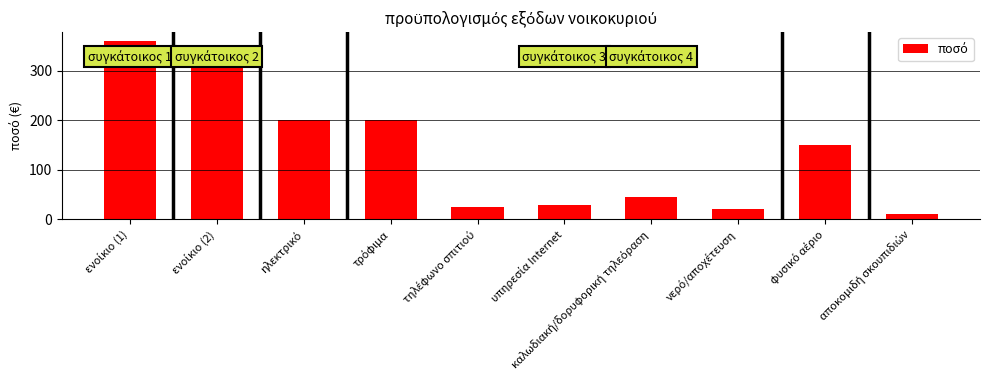

What is the value of the 5th bar from the left?

25